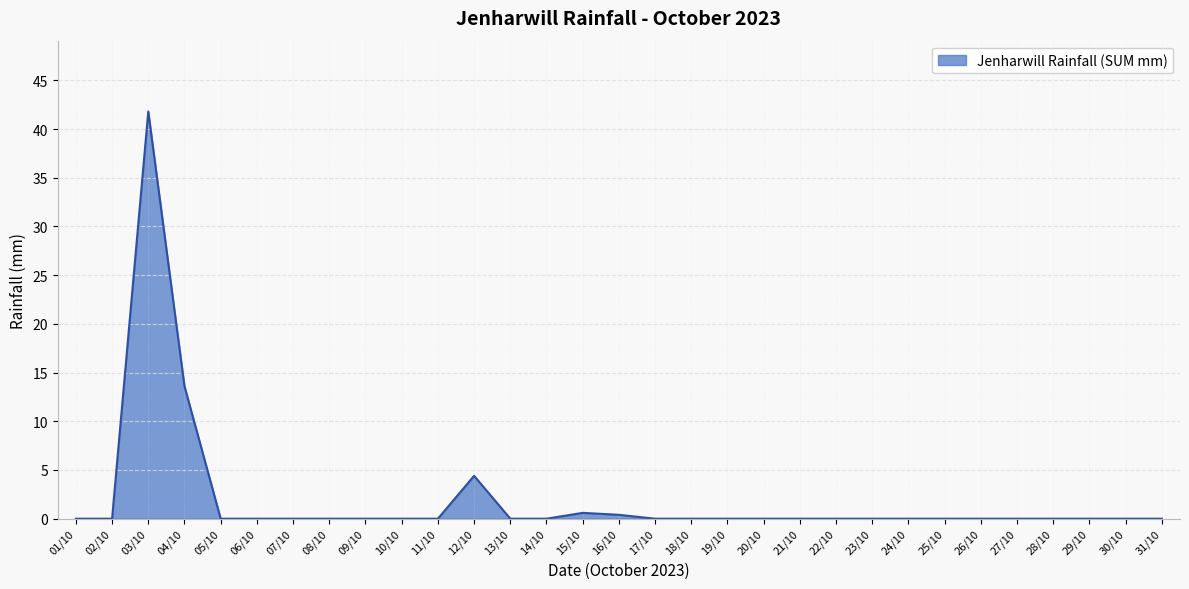

Between 28/10 and 12/10, which is larger?

12/10